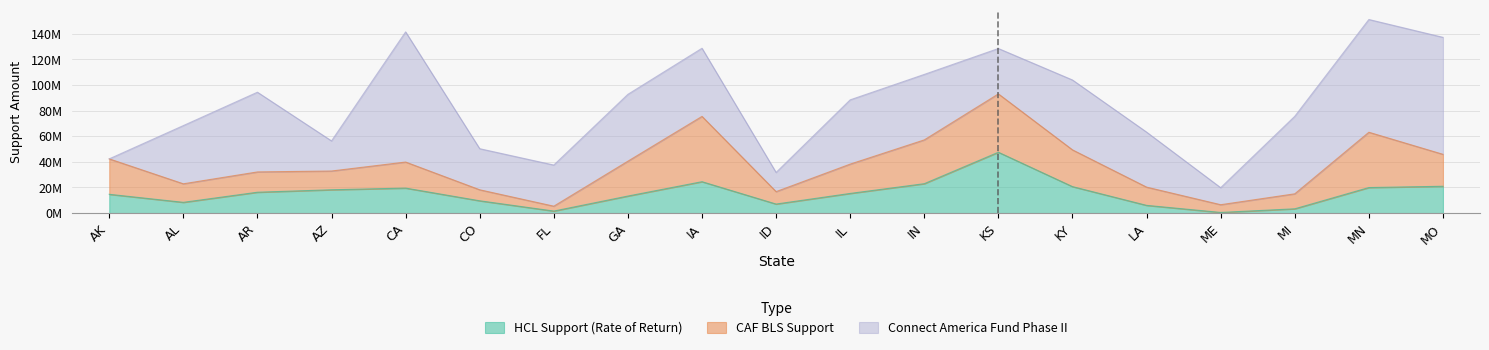

Between MI and IA, which is larger?

IA